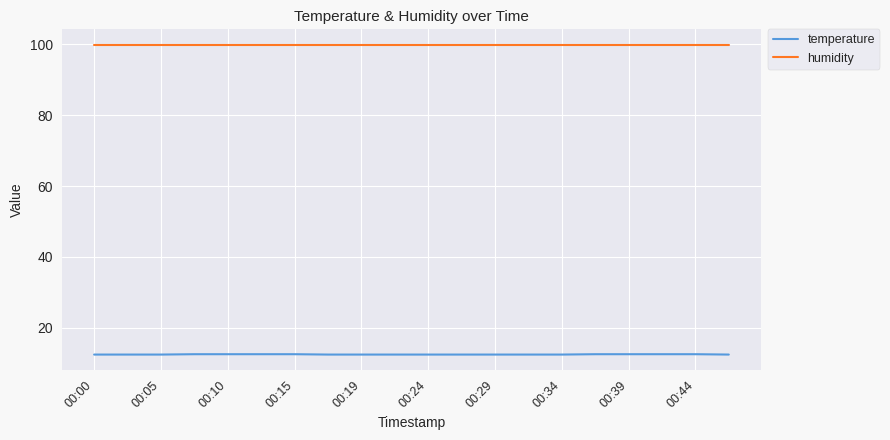

Which series has the largest range (max minus min)?

temperature